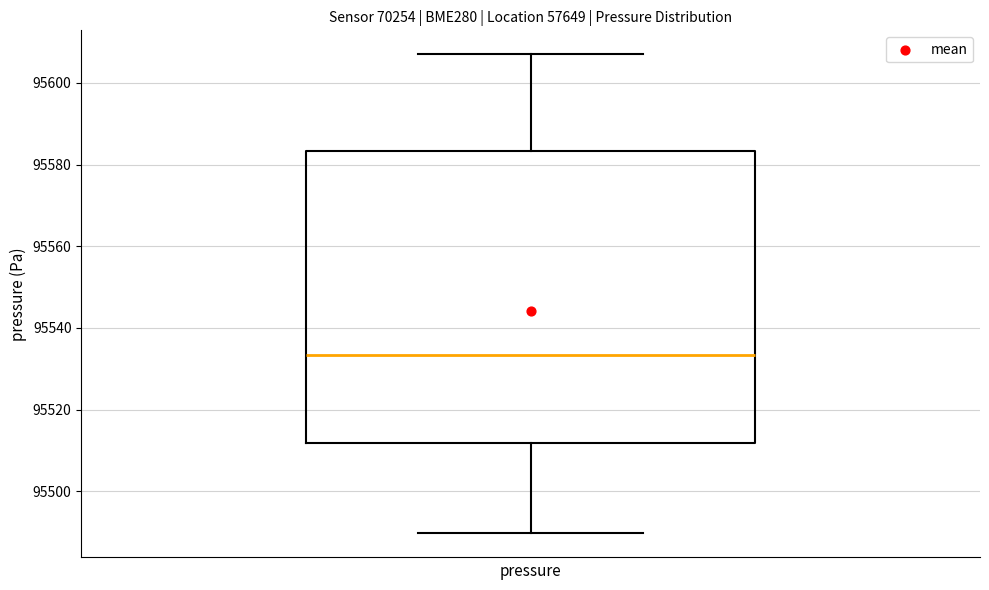

Read this box plot against the y-axis: the position of the median line, the range covered by the box, and the ends of both whiskers. The values are not printed on the chart, so give them approximately, as read against the axis.

median 95534, box 95512 to 95584, whiskers 95490 to 95608